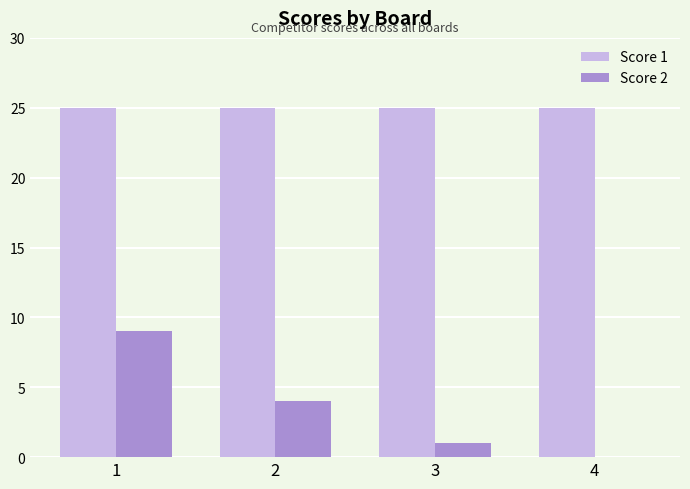

Reading right to left, transcribe all the data shown in this chart.

Score 1: 4=25	3=25	2=25	1=25
Score 2: 4=0	3=1	2=4	1=9